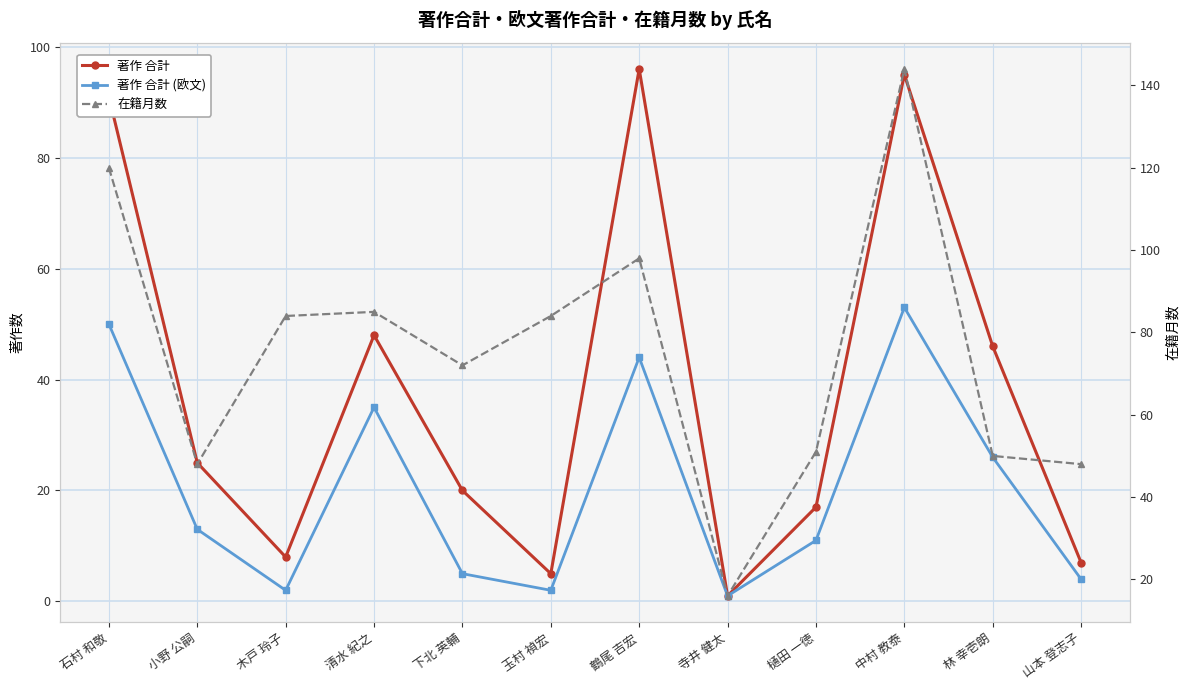

Reading right to left, list all the values displayed in this chart.

著作 合計: 山本 登志子=7	林 幸壱朗=46	中村 教泰=95	樋田 一徳=17	寺井 健太=1	鶴尾 吉宏=96	玉村 禎宏=5	下北 英輔=20	清水 紀之=48	木戸 玲子=8	小野 公嗣=25	石村 和敬=91
著作 合計 (欧文): 山本 登志子=4	林 幸壱朗=26	中村 教泰=53	樋田 一徳=11	寺井 健太=1	鶴尾 吉宏=44	玉村 禎宏=2	下北 英輔=5	清水 紀之=35	木戸 玲子=2	小野 公嗣=13	石村 和敬=50
在籍月数: 山本 登志子=48	林 幸壱朗=50	中村 教泰=144	樋田 一徳=51	寺井 健太=16	鶴尾 吉宏=98	玉村 禎宏=84	下北 英輔=72	清水 紀之=85	木戸 玲子=84	小野 公嗣=48	石村 和敬=120